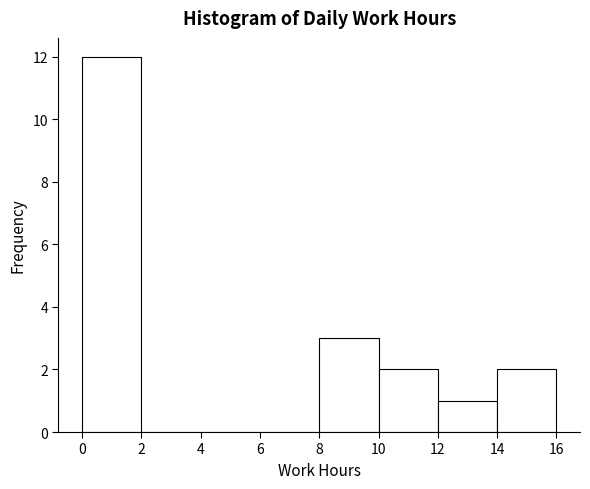

Reading left to right, transcribe this chart: for each bar, give the range it covers on the x-axis and its height. The values are not printed on the chart, so give them approximately, as read against the axis.

0 to 2: 12
2 to 4: 0
4 to 6: 0
6 to 8: 0
8 to 10: 3
10 to 12: 2
12 to 14: 1
14 to 16: 2